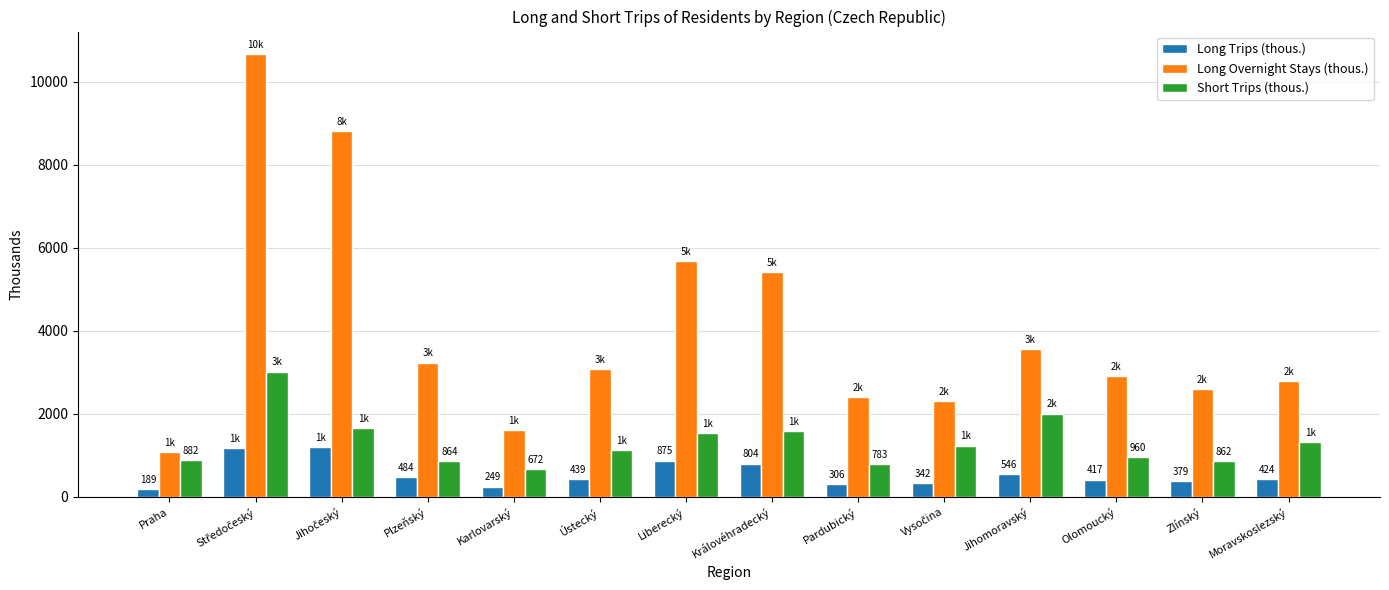

Read the Long Overnight Stays (thous.) value at Jihomoravský.

3565.6